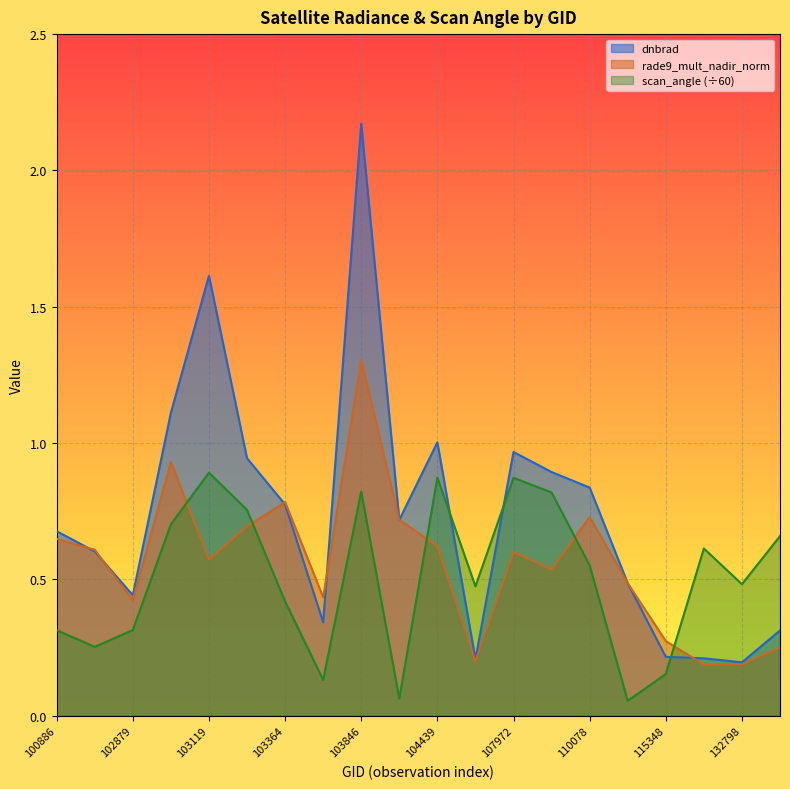

What is the maximum value shown in the chart?

2.2